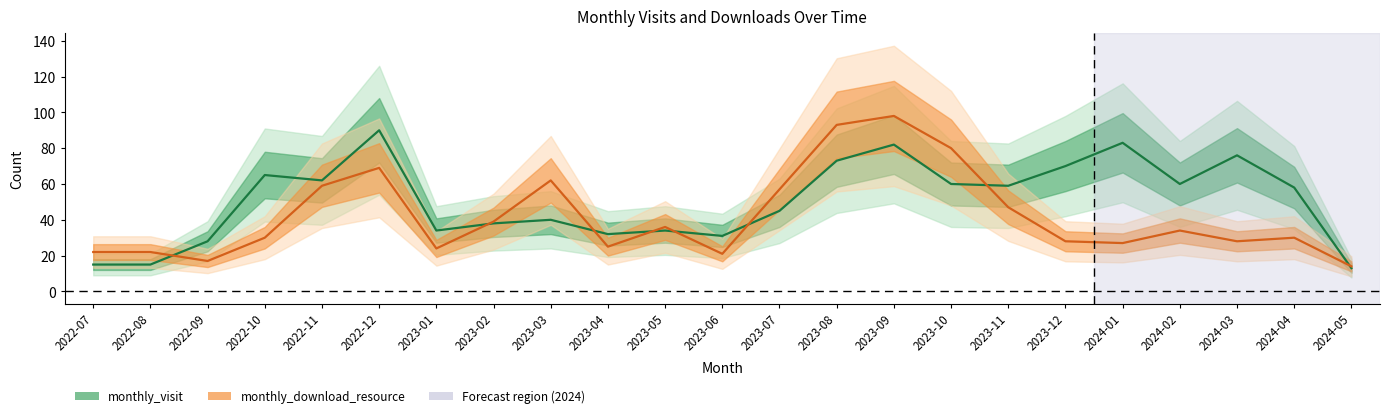

What is the value of the monthly_visit point at the 21st from the left?

76